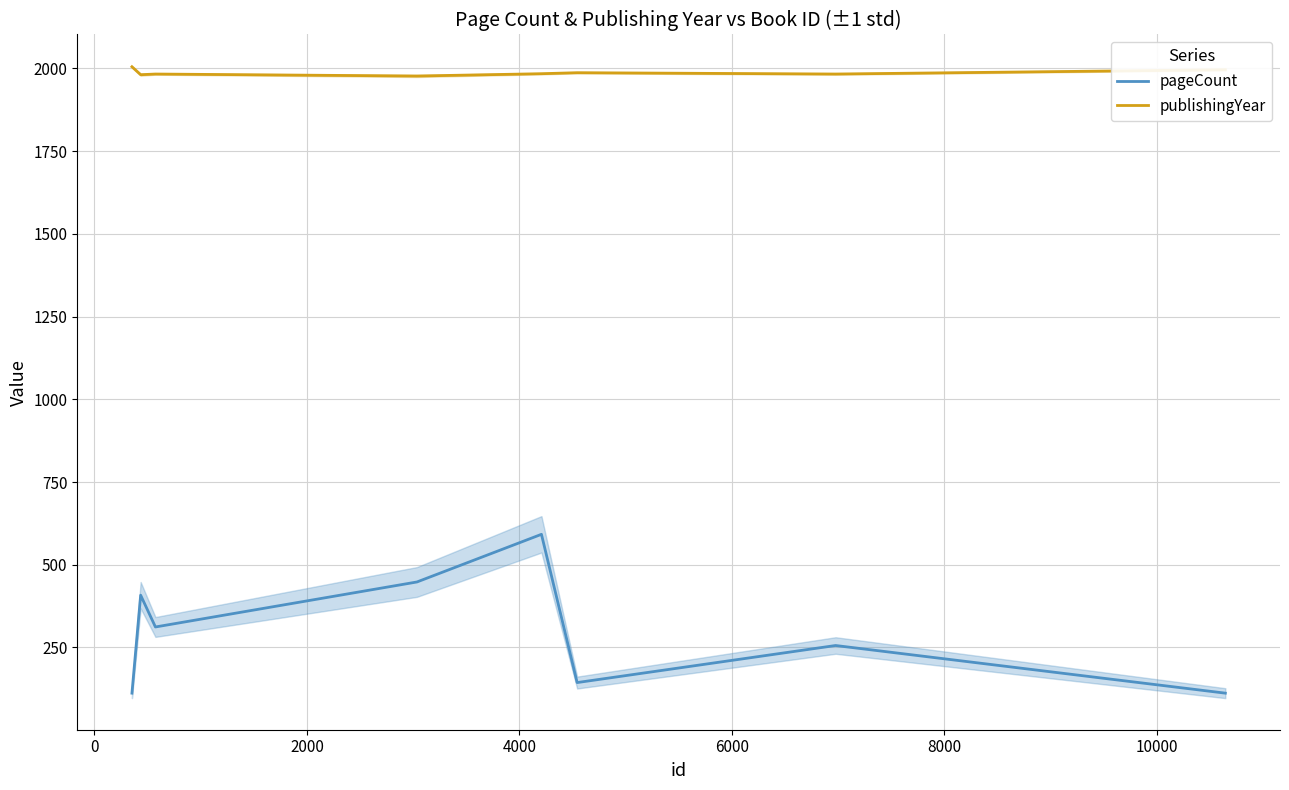

Is this an area chart (filled region under the line)?

No